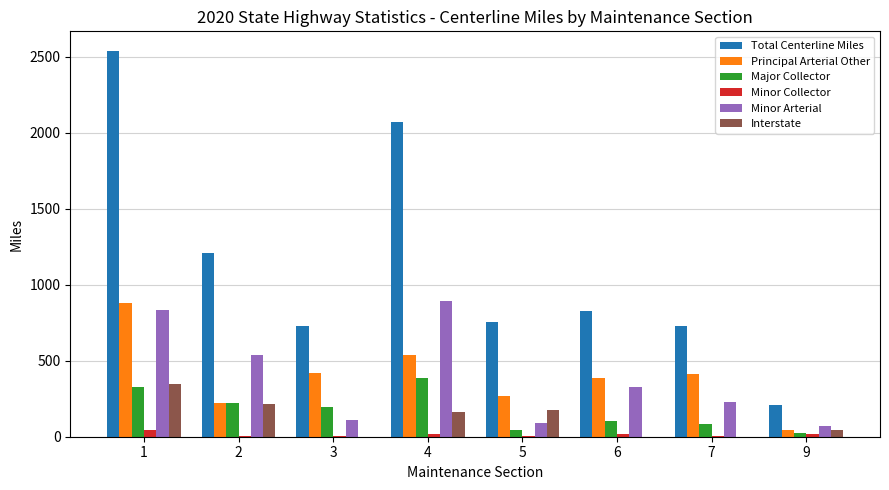

True or false: Total Centerline Miles has a value of 3536.0 at 4.

False